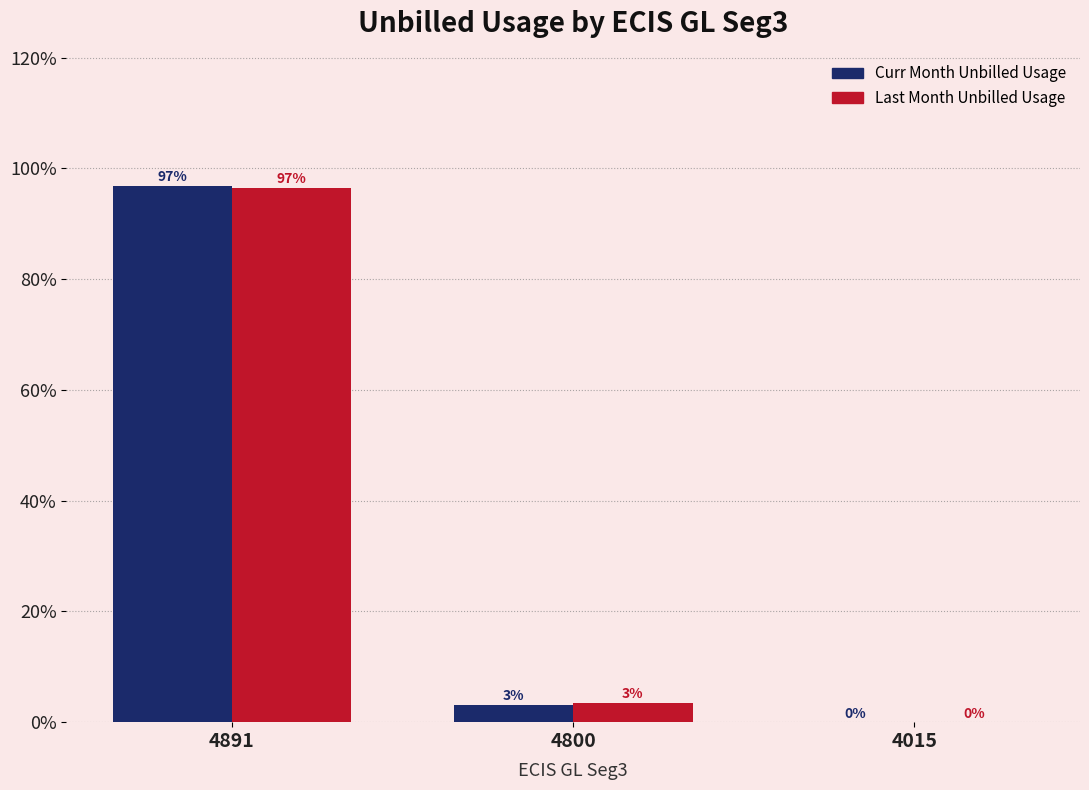

What is the highest value of the Last Month Unbilled Usage series?

96.6